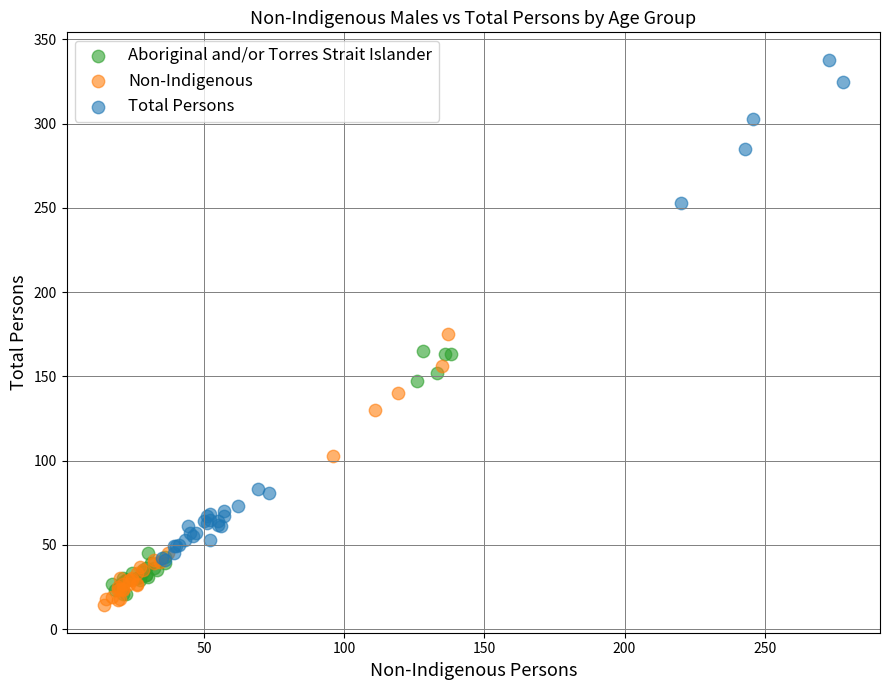

Which series contains the lowest Y value?

Non-Indigenous